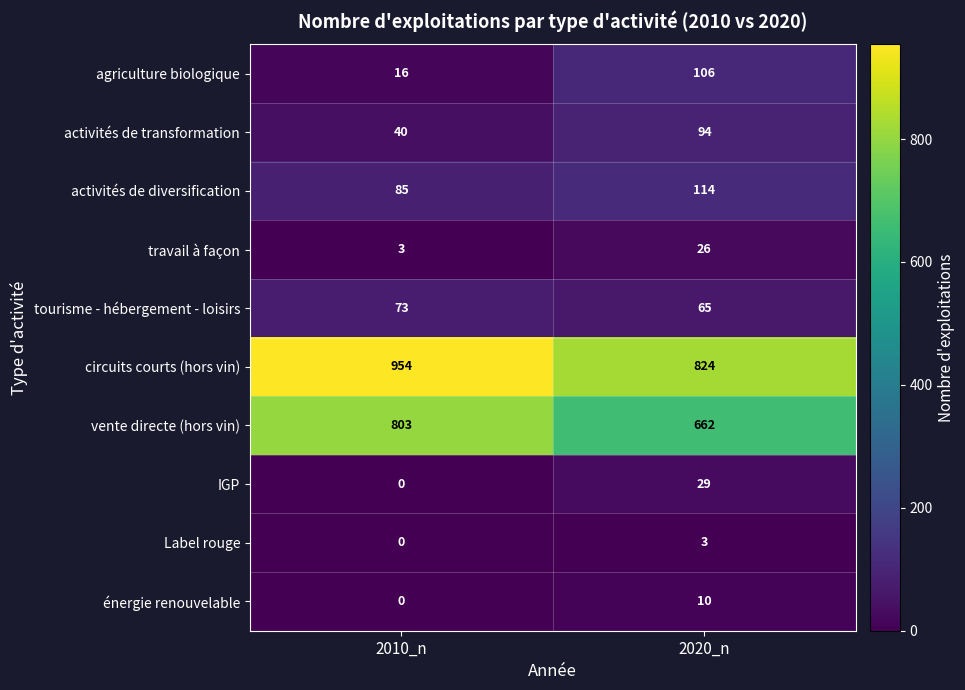

Which series changed the most between 2010_n and 2020_n?

vente directe (hors vin)